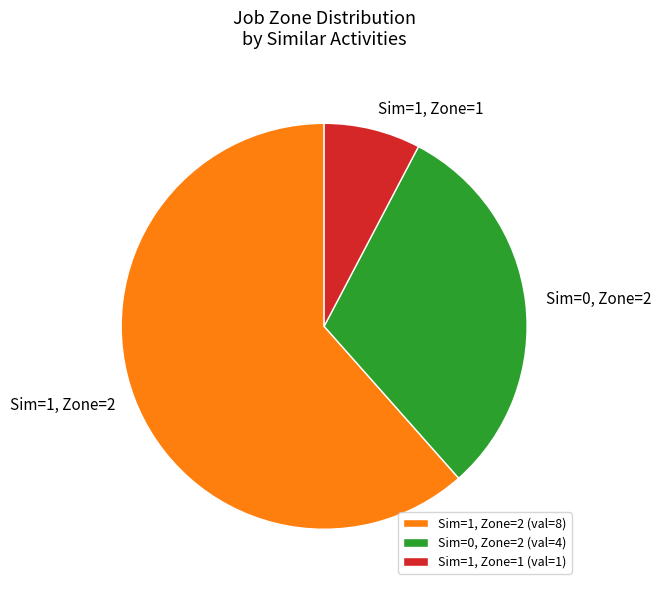

Combined, do Sim=0, Zone=2 and Sim=1, Zone=2 account for over 50%?

Yes